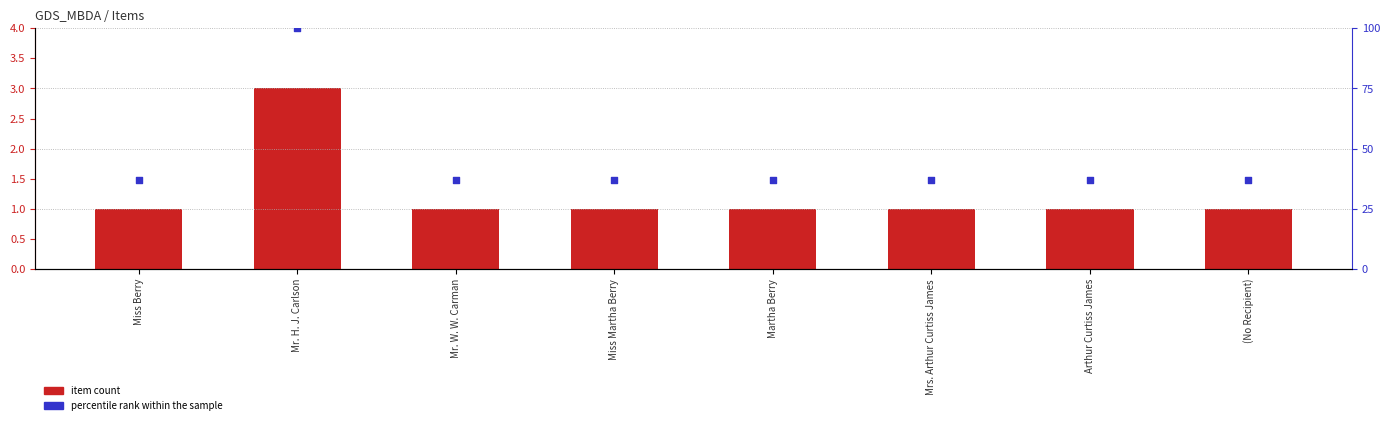

Which series has the largest Y range (max minus min)?

percentile rank within the sample